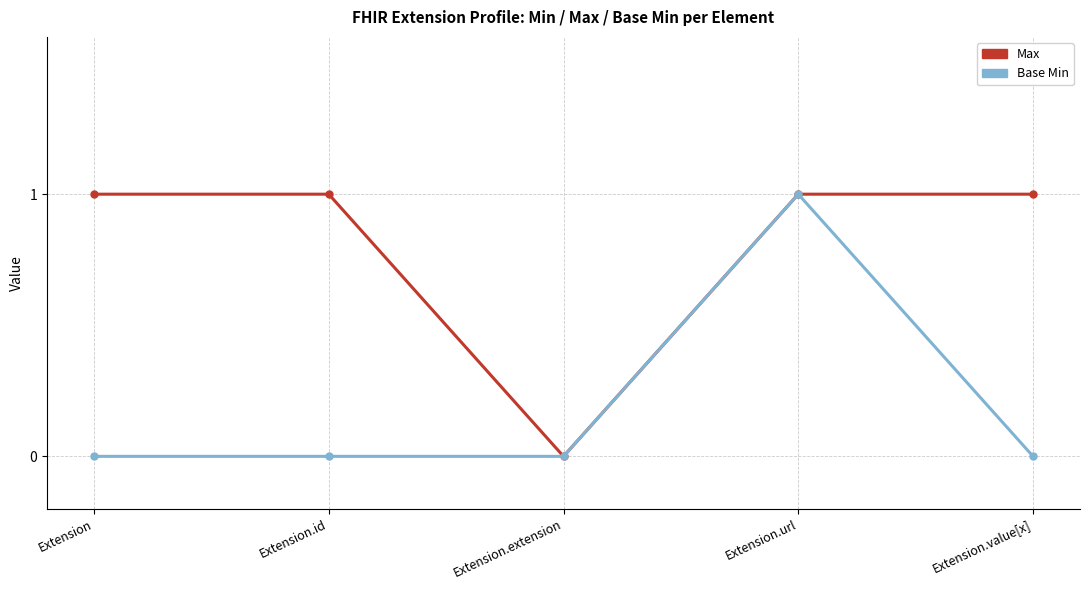

How many Max values are between 1 and 2?

4